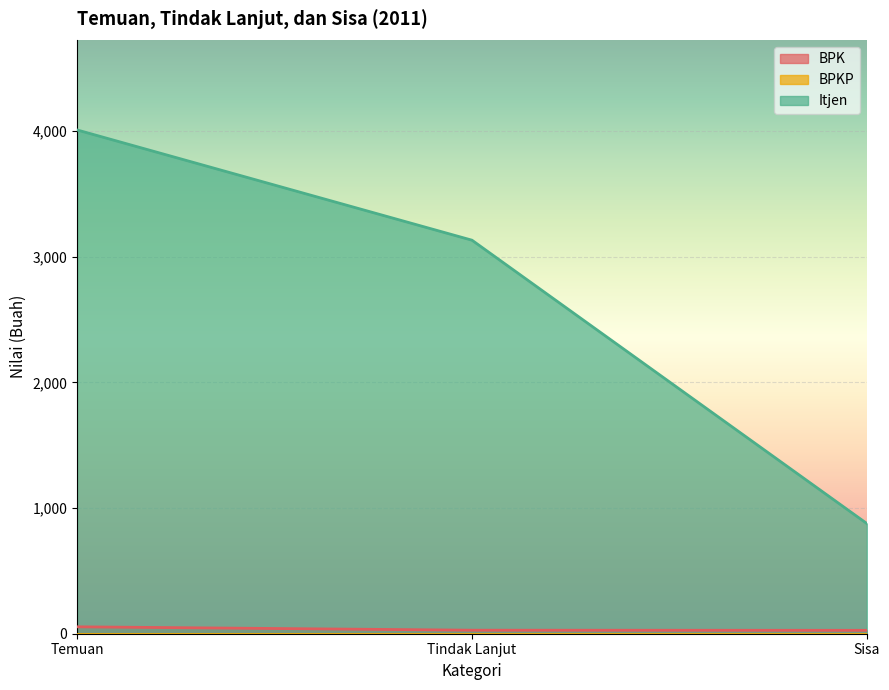

Does the chart display data point markers on the line(s)?

No